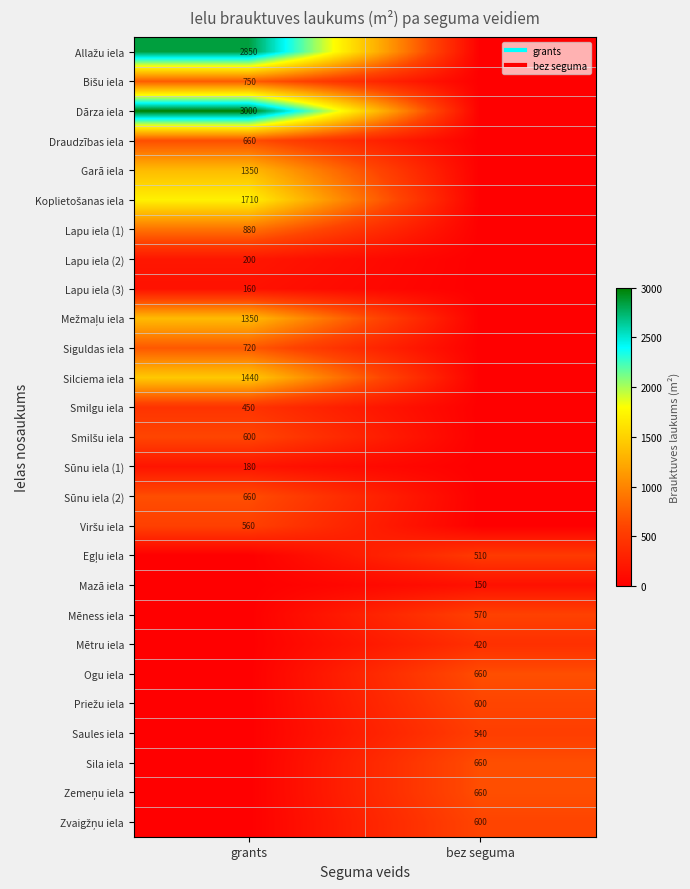

At which category does the chart reach its minimum across all series?

bez seguma